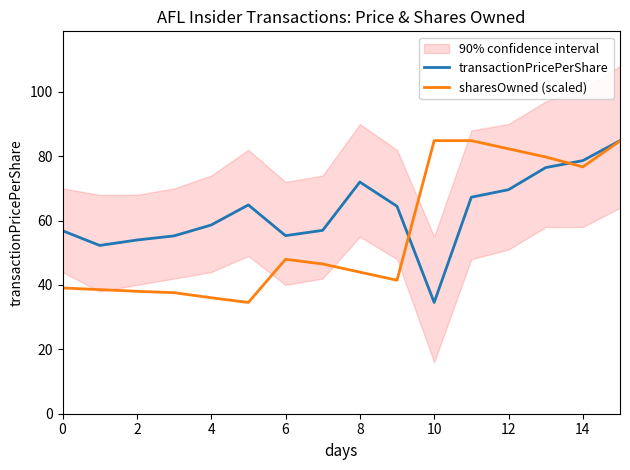

How many values in the transactionPricePerShare series are below 64?

8